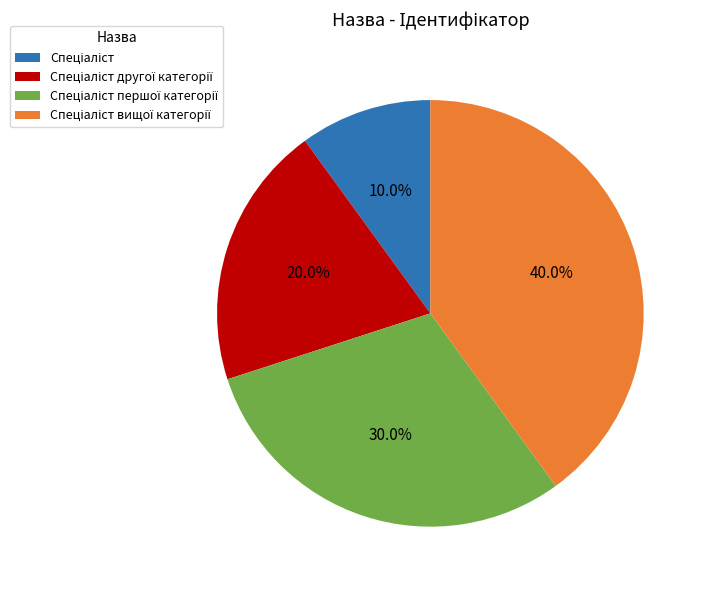

Is there any slice that represents more than half of the pie?

No